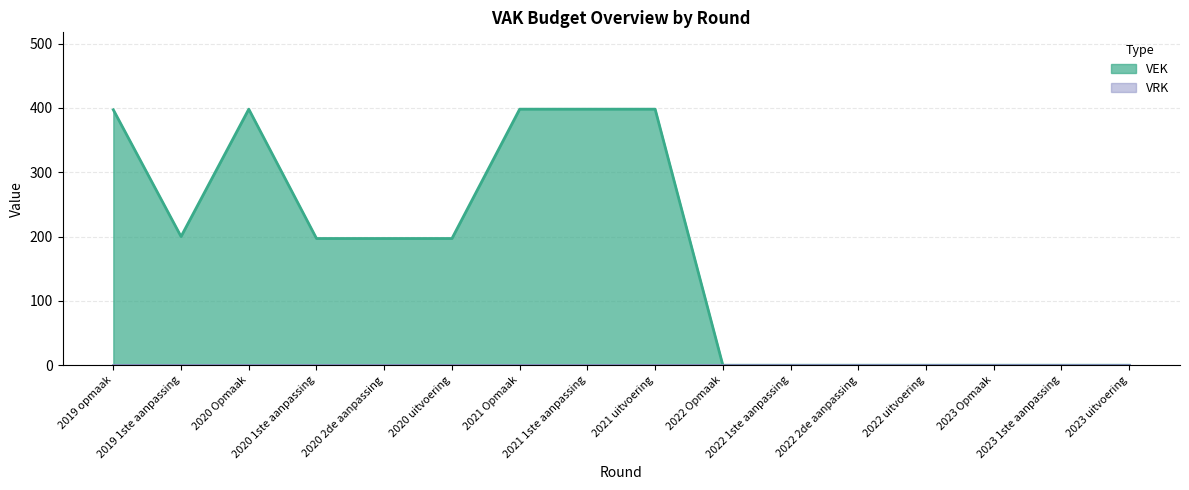

How many values are below 197?

7